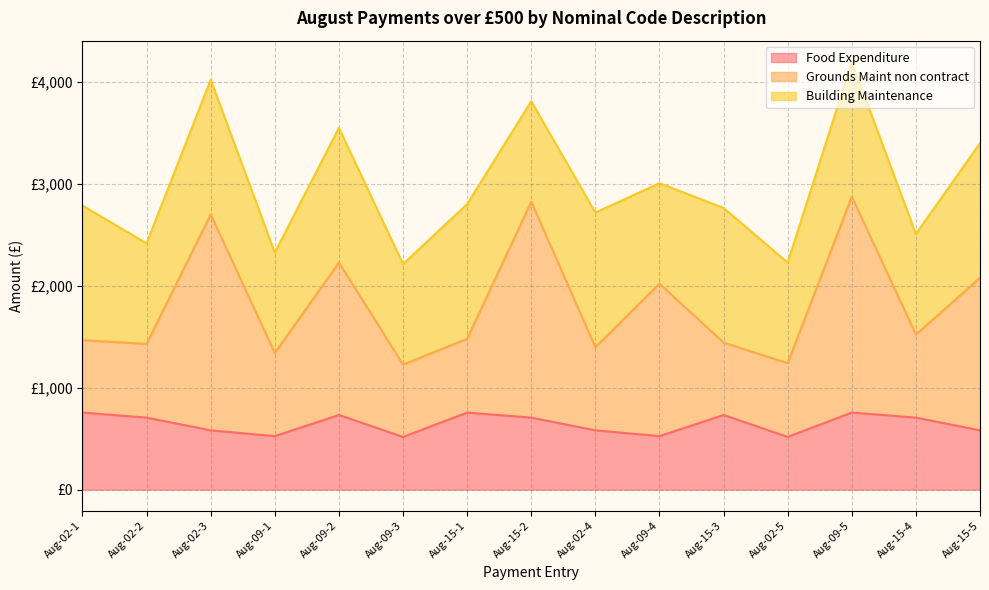

What are all the series names shown in the legend?

Food Expenditure, Grounds Maint non contract, Building Maintenance